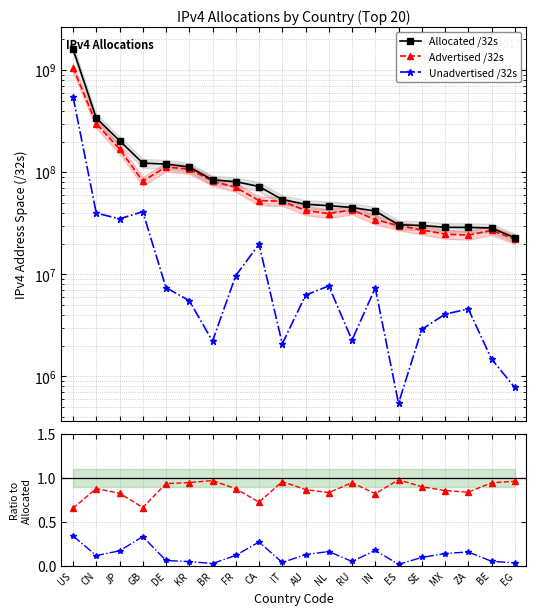

Which category has the highest value across all series?

US